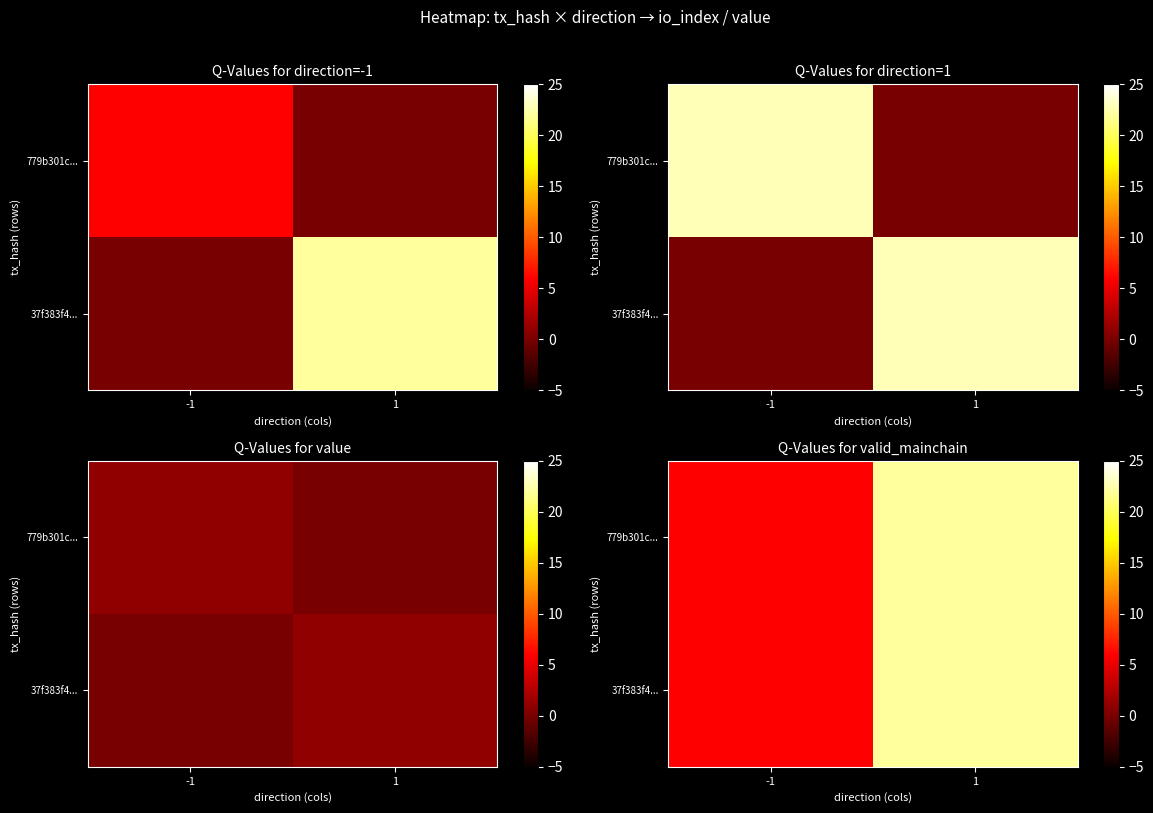

The 779b301c... series shows 14 at 1. True or false?

False